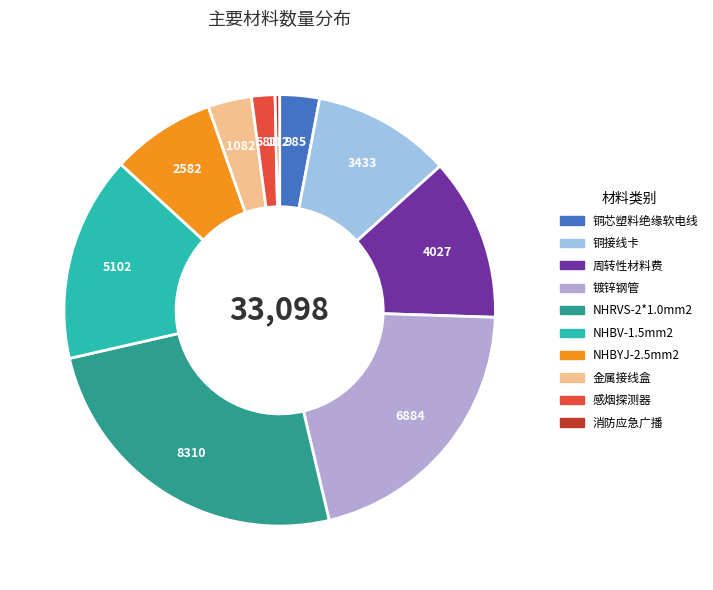

The 周转性材料费 slice represents 12% of the pie. True or false?

True